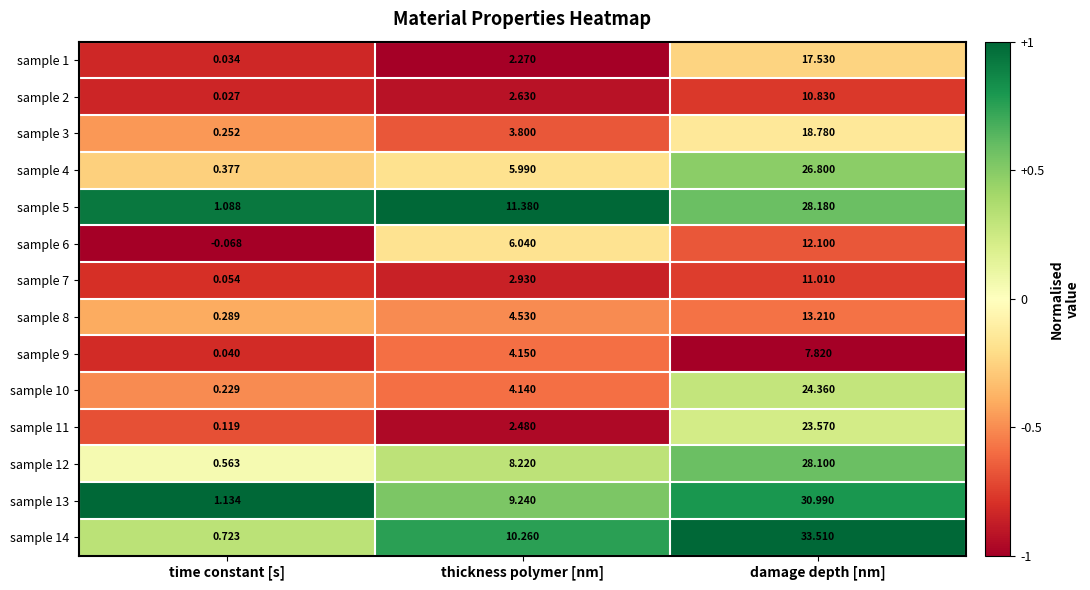

Where is sample 1 nearest to the value 8?

thickness polymer [nm]